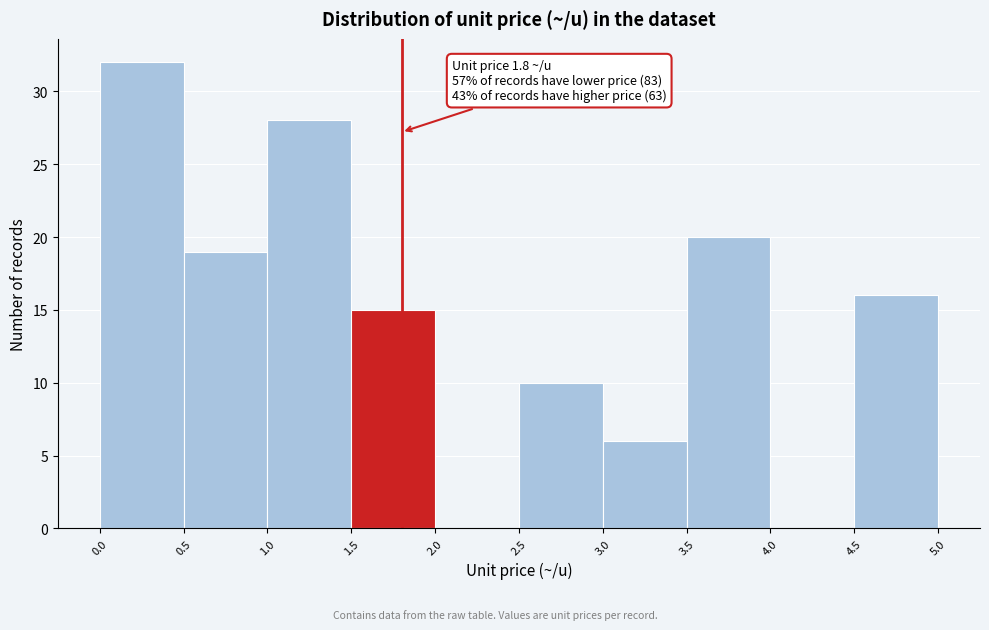

Over which range of the x-axis is the bar tallest?

0.0 to 0.5